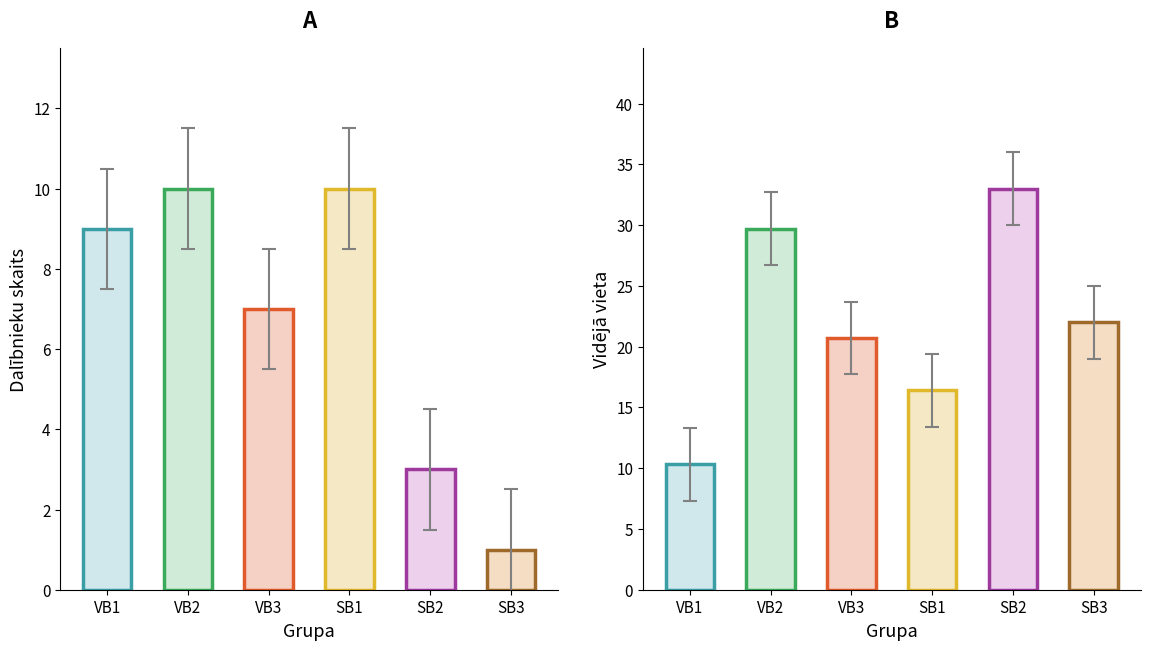

How many series are shown in this chart?

2